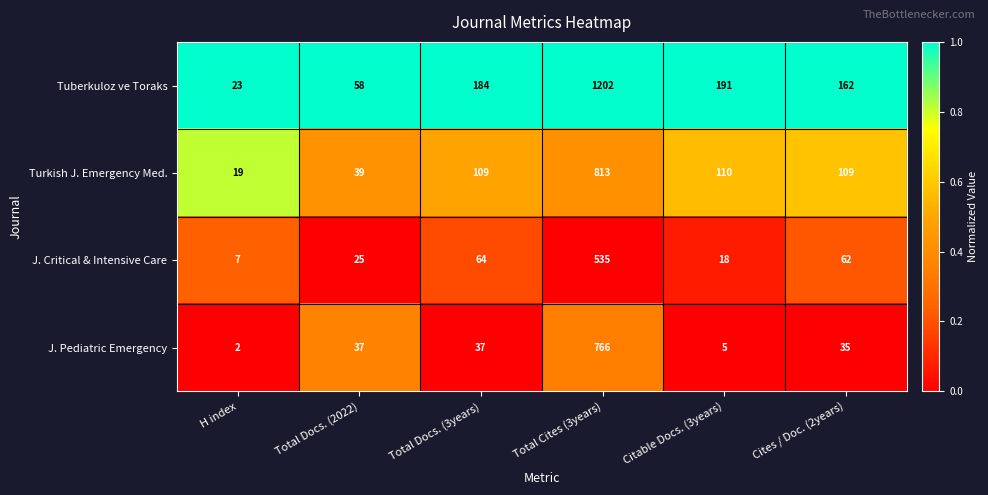

Reading left to right, list all the values displayed in this chart.

Tuberkuloz ve Toraks: 23	58	184	1202	191	162
Turkish J. Emergency Med.: 19	39	109	813	110	109
J. Critical & Intensive Care: 7	25	64	535	18	62
J. Pediatric Emergency: 2	37	37	766	5	35